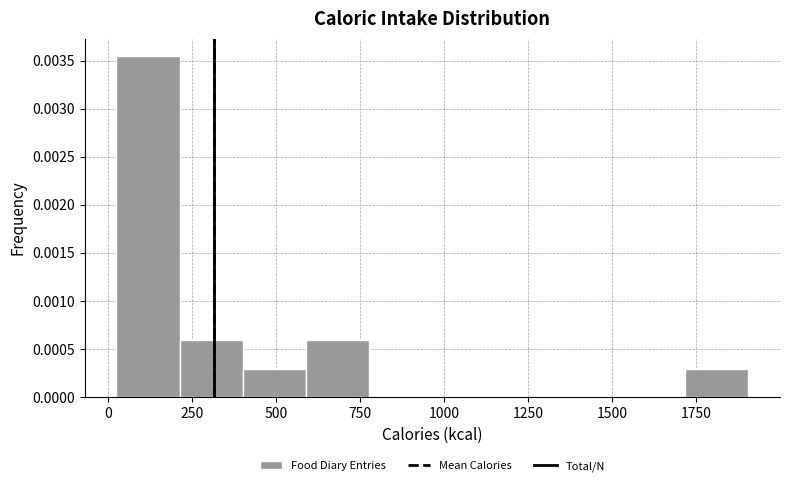

Read against the x-axis, roughly where is the centre of the tallest bar?

100